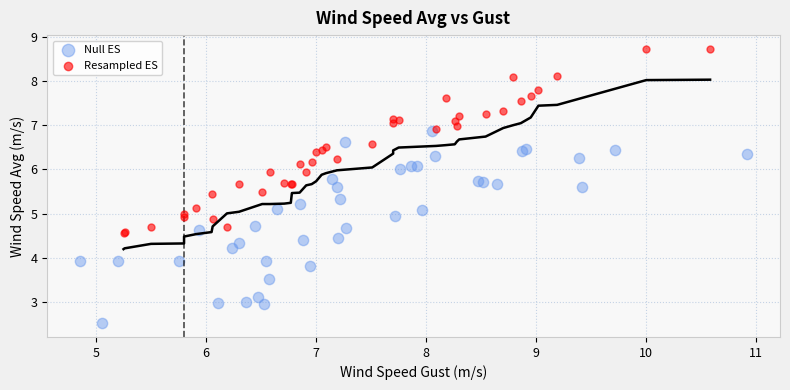

Which series has the widest spread of Y values?

Null ES